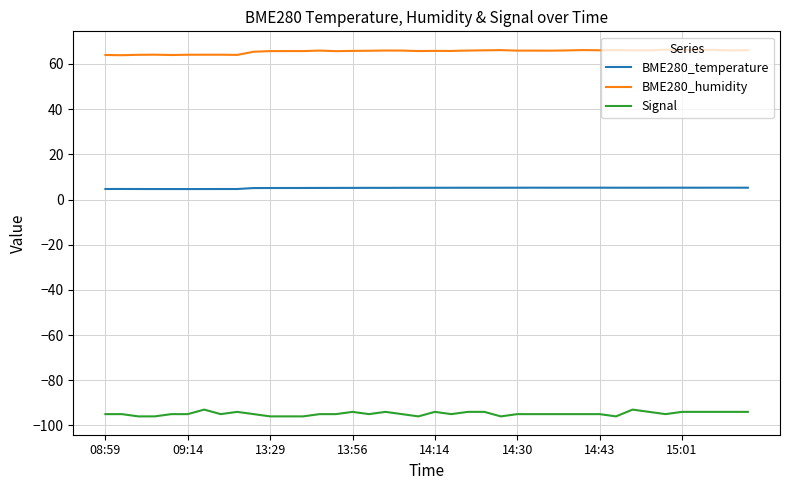

Rank the series by their maximum value, from highest to lowest.

BME280_humidity, BME280_temperature, Signal